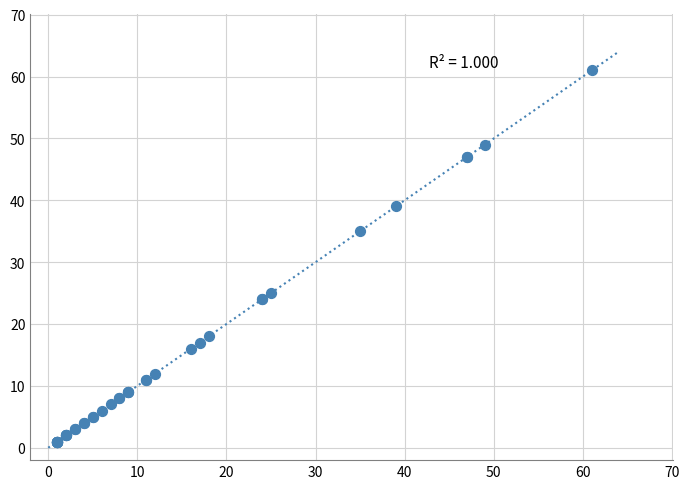

What Y value in the scatter plot is closest to 31?

35